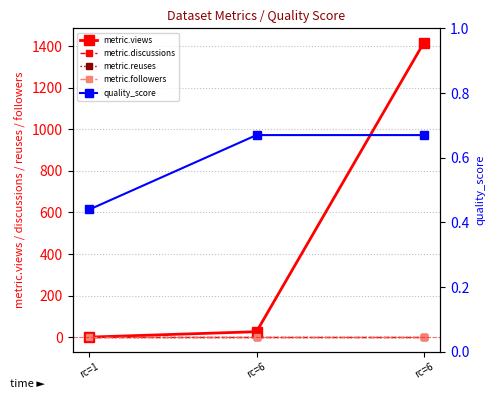

At which category is the sum across all series the highest?

rc=6